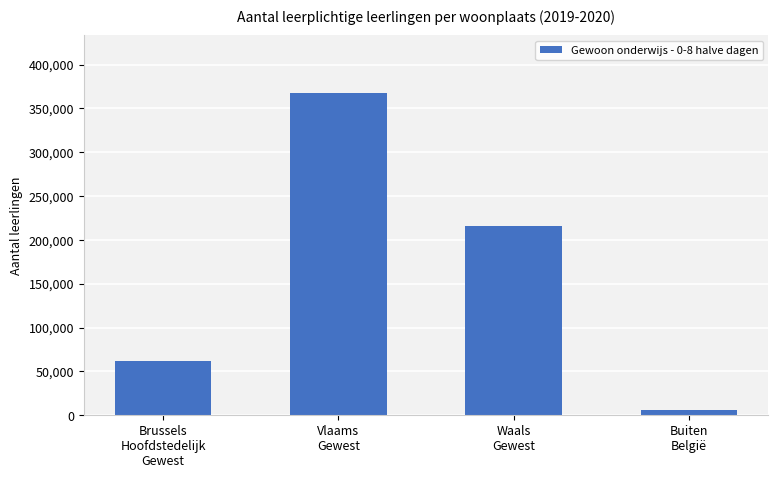

Rank the categories by value from highest to lowest.

Vlaams
Gewest, Waals
Gewest, Brussels
Hoofdstedelijk
Gewest, Buiten
België